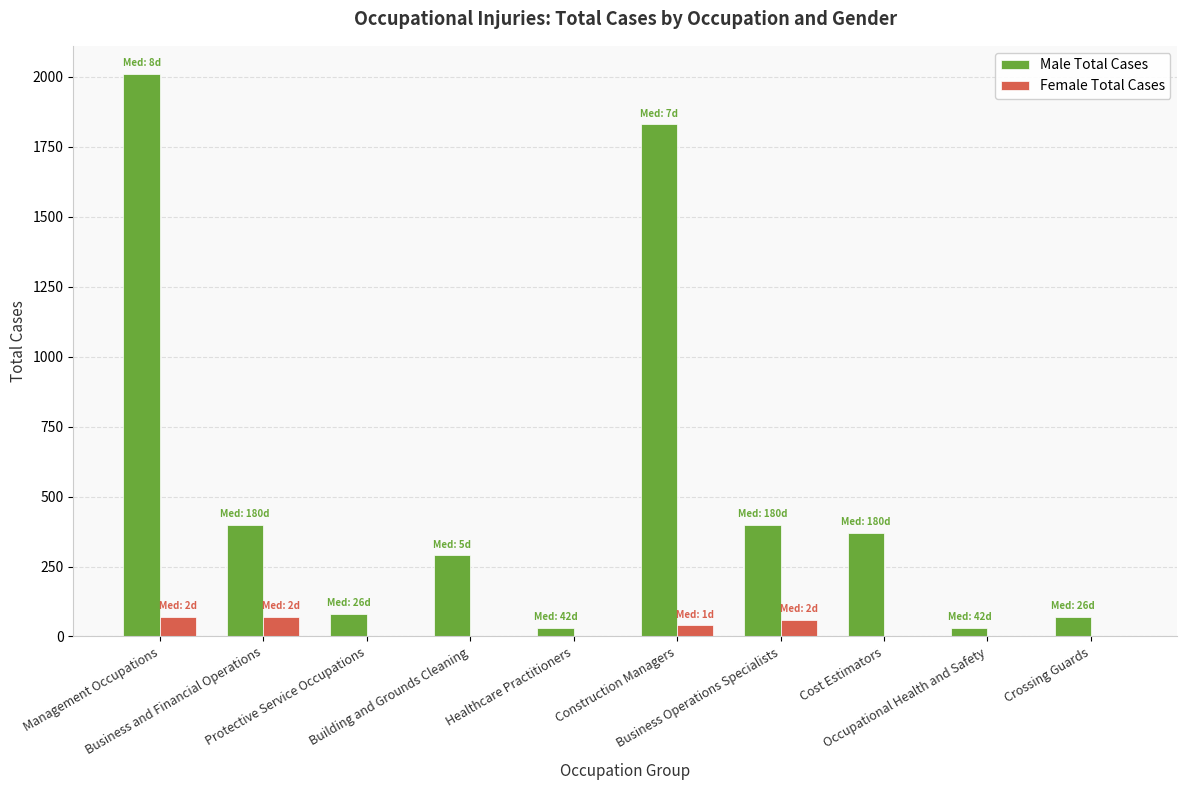

At which category is the sum across all series the highest?

Management Occupations